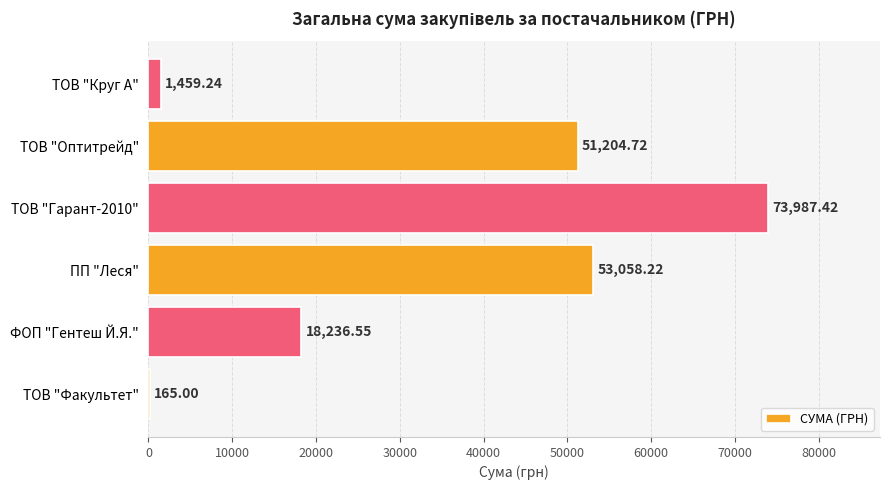

What is the change in value from ФОП "Гентеш Й.Я." to ПП "Леся"?

+34821.7